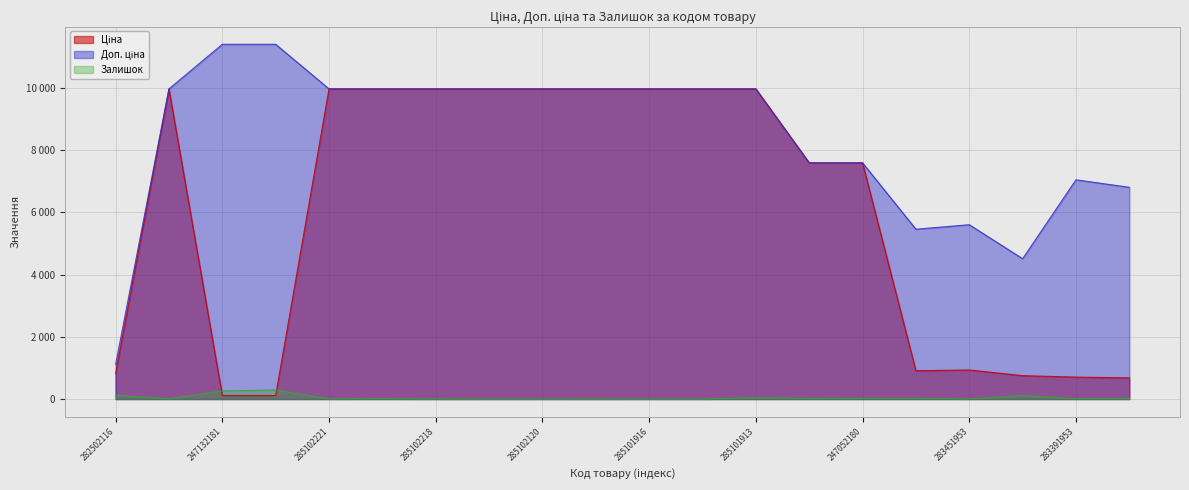

Reading right to left, list all the values displayed in this chart.

Ціна: 681.0	705.1	752.2	934.5	910.4	7596.5	7596.5	9975.0	9975.0	9975.0	9975.0	9975.0	9975.0	9975.0	9975.0	9975.0	114.1	114.1	9975.0	818.5
Доп. ціна: 6809.8	7051.3	4513.3	5607.2	5462.3	7596.5	7596.5	9975.0	9975.0	9975.0	9975.0	9975.0	9975.0	9975.0	9975.0	9975.0	11410.0	11410.0	9975.0	1109.2
Залишок: 19.0	8.0	113.0	2.0	24.0	21.0	20.0	39.0	0.0	0.0	1.0	0.0	0.0	3.0	9.0	5.0	290.0	260.0	7.0	125.0